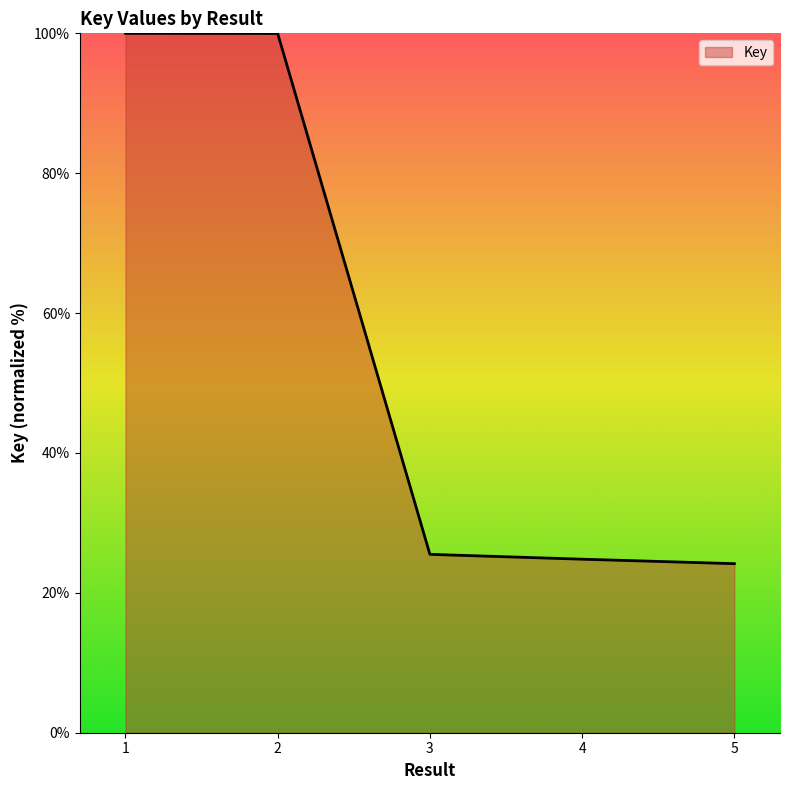

Reading left to right, list all the values displayed in this chart.

1=100.0	2=100.0	3=25.5	4=24.8	5=24.2